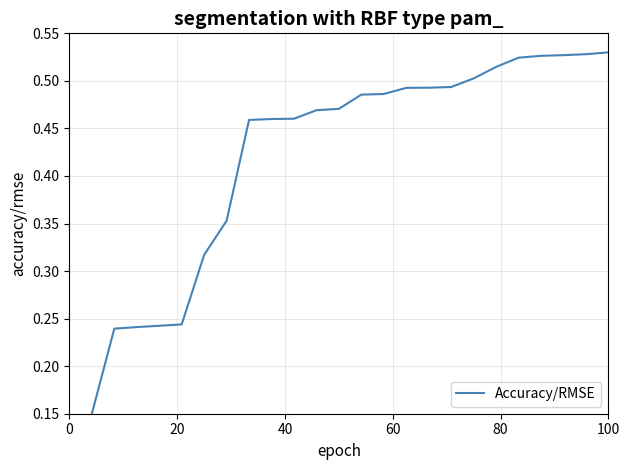

Count the number of categories in the chart.

24